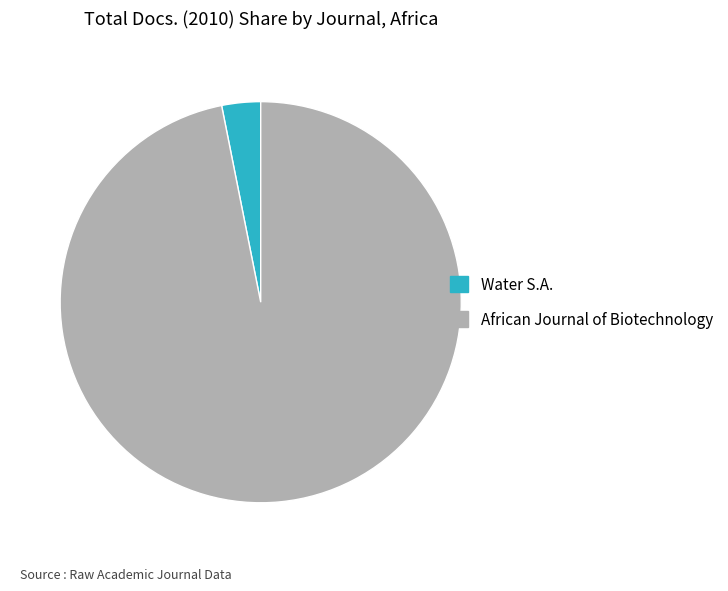

What is the largest slice in the pie chart?

African Journal of Biotechnology